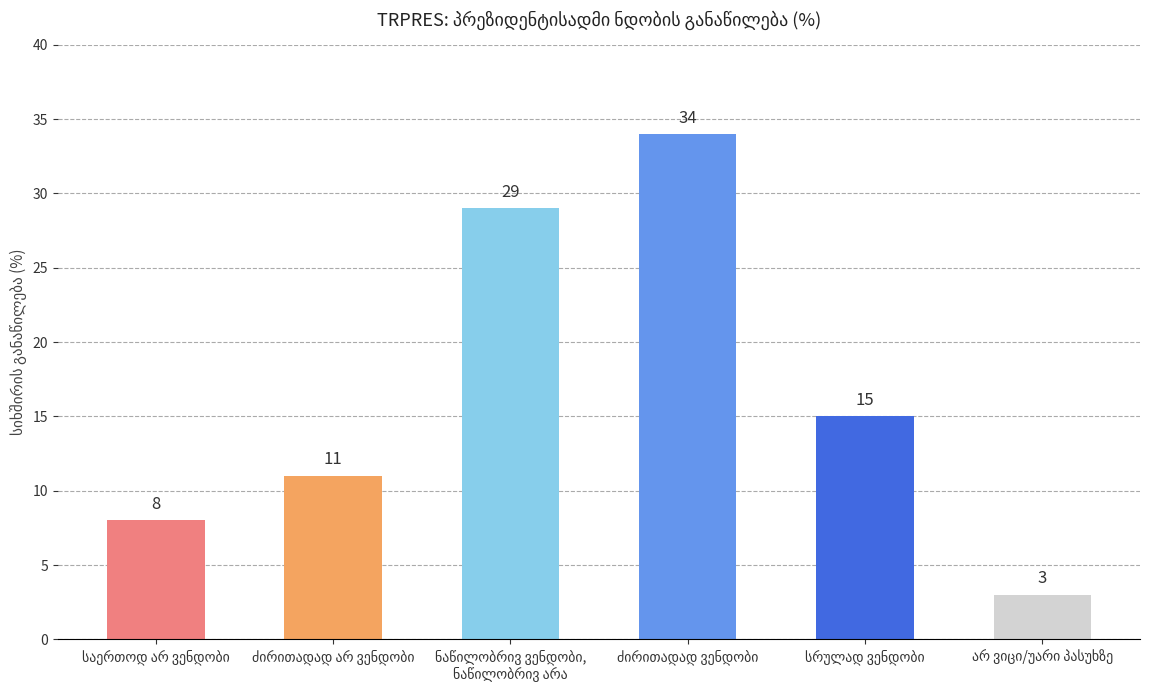

How many categories are shown in the chart?

6